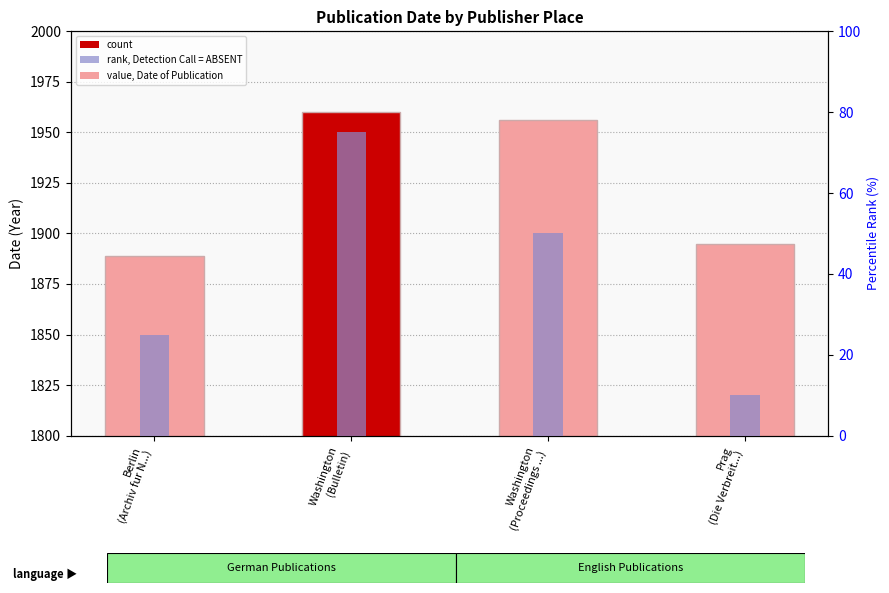

Count the number of data series in this chart.

2